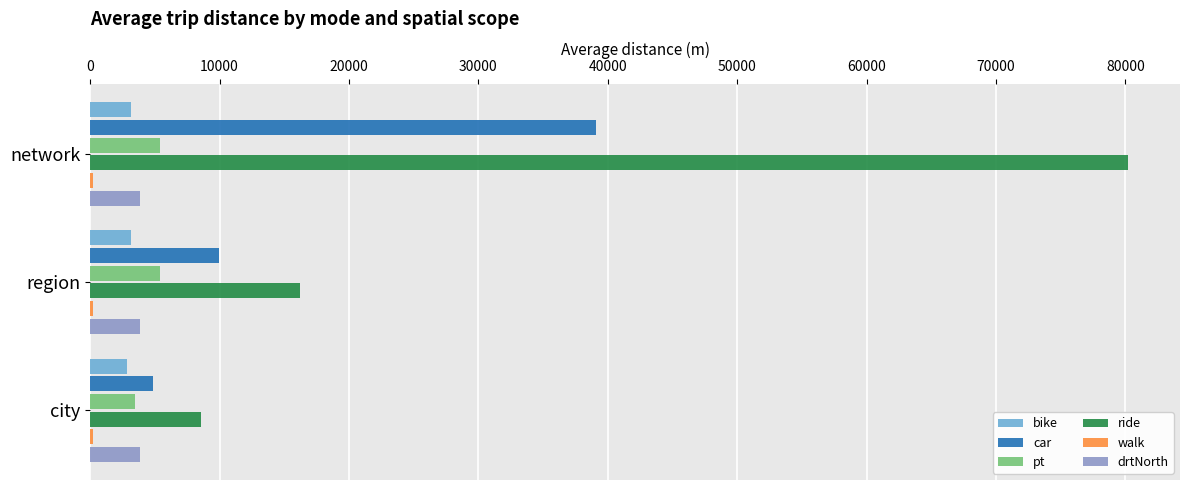

The value of ride at region is 16185.3. True or false?

True